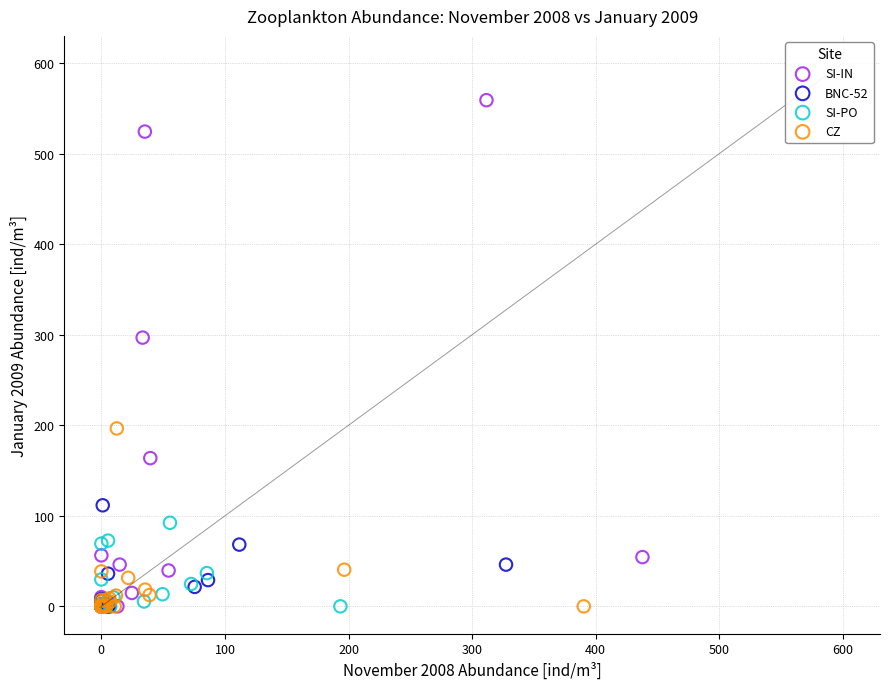

What are all the series names shown in the legend?

SI-IN, BNC-52, SI-PO, CZ